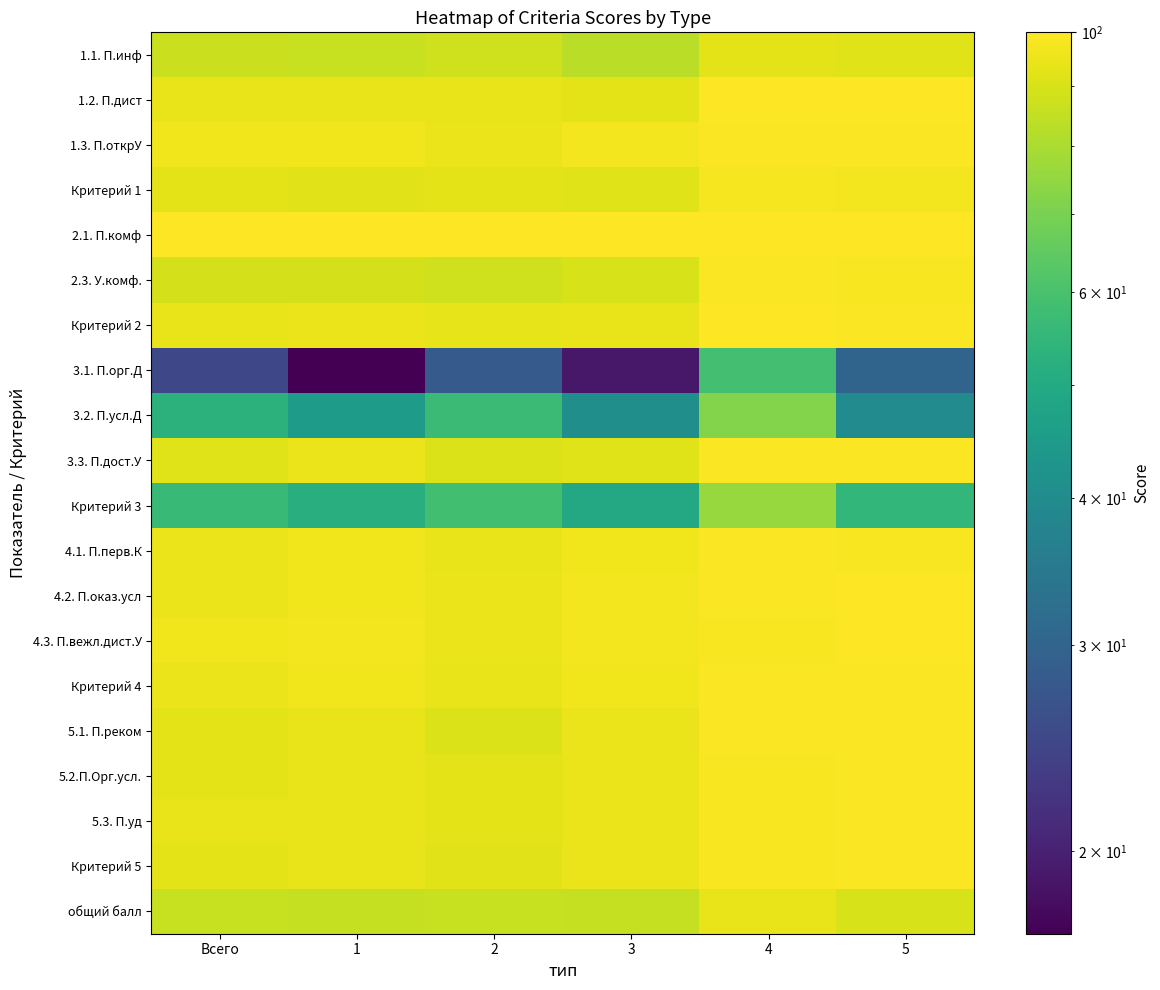

Reading left to right, what are all the values shown in this chart?

1.1. П.инф: Всего=87.0	1=86.0	2=88.0	3=83.0	4=93.0	5=92.0
1.2. П.дист: Всего=94.0	1=94.0	2=94.0	3=93.0	4=100.0	5=100.0
1.3. П.открУ: Всего=96.0	1=96.0	2=95.0	3=97.0	4=99.0	5=99.0
Критерий 1: Всего=92.8	1=92.4	2=92.9	3=91.5	4=97.4	5=97.1
2.1. П.комф: Всего=100.0	1=100.0	2=100.0	3=100.0	4=100.0	5=100.0
2.3. У.комф.: Всего=89.0	1=89.0	2=88.0	3=90.0	4=99.0	5=98.0
Критерий 2: Всего=94.3	1=94.7	2=93.8	3=94.2	4=99.4	5=98.8
3.1. П.орг.Д: Всего=25.0	1=17.0	2=28.0	3=19.0	4=59.0	5=30.0
3.2. П.усл.Д: Всего=53.0	1=45.0	2=57.0	3=41.0	4=72.0	5=40.0
3.3. П.дост.У: Всего=92.0	1=95.0	2=91.0	3=92.0	4=99.0	5=99.0
Критерий 3: Всего=56.5	1=51.6	2=58.5	3=49.5	4=76.3	5=54.8
4.1. П.перв.К: Всего=95.0	1=96.0	2=94.0	3=96.0	4=99.0	5=98.0
4.2. П.оказ.усл: Всего=95.0	1=96.0	2=95.0	3=97.0	4=99.0	5=100.0
4.3. П.вежл.дист.У: Всего=96.0	1=97.0	2=95.0	3=97.0	4=98.0	5=100.0
Критерий 4: Всего=95.1	1=96.0	2=94.3	3=96.4	4=98.7	5=99.0
5.1. П.реком: Всего=93.0	1=94.0	2=91.0	3=95.0	4=99.0	5=99.0
5.2.П.Орг.усл.: Всего=93.0	1=94.0	2=93.0	3=95.0	4=98.0	5=99.0
5.3. П.уд: Всего=94.0	1=94.0	2=93.0	3=95.0	4=98.0	5=99.0
Критерий 5: Всего=93.3	1=94.1	2=92.4	3=95.1	4=98.5	5=98.9
общий балл: Всего=86.4	1=85.7	2=86.4	3=85.3	4=94.0	5=89.7